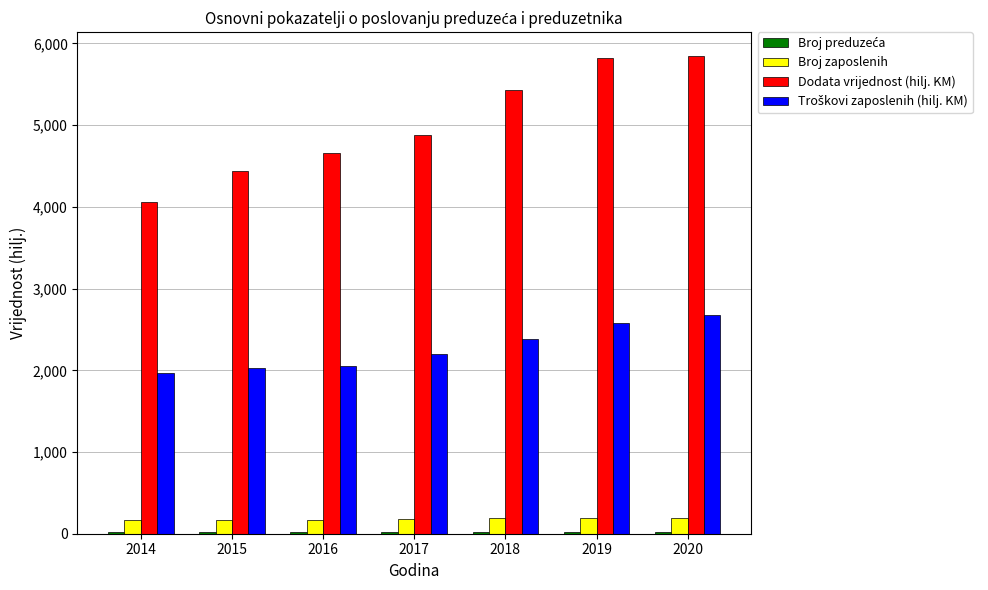

Is it true that Dodata vrijednost (hilj. KM) equals 5435.1 at 2018?

True